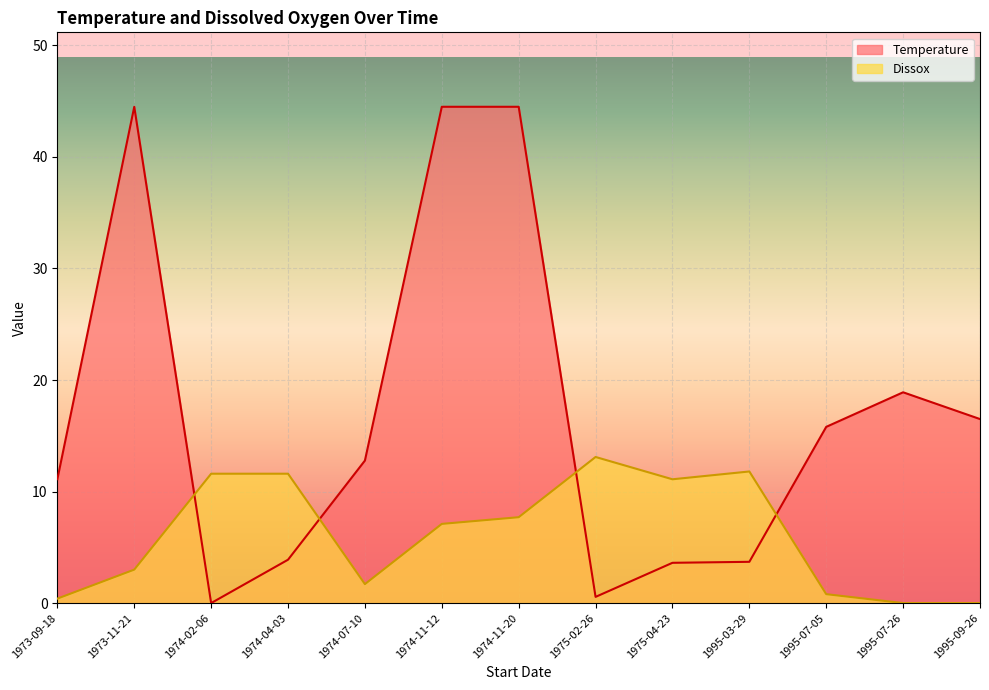

Where do Temperature and Dissox first cross each other?

1973-11-21 and 1974-02-06